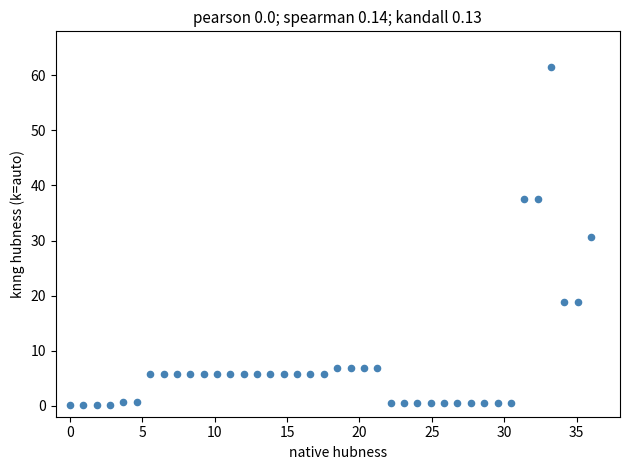

What is the range of Y values (max minus min)?

61.4